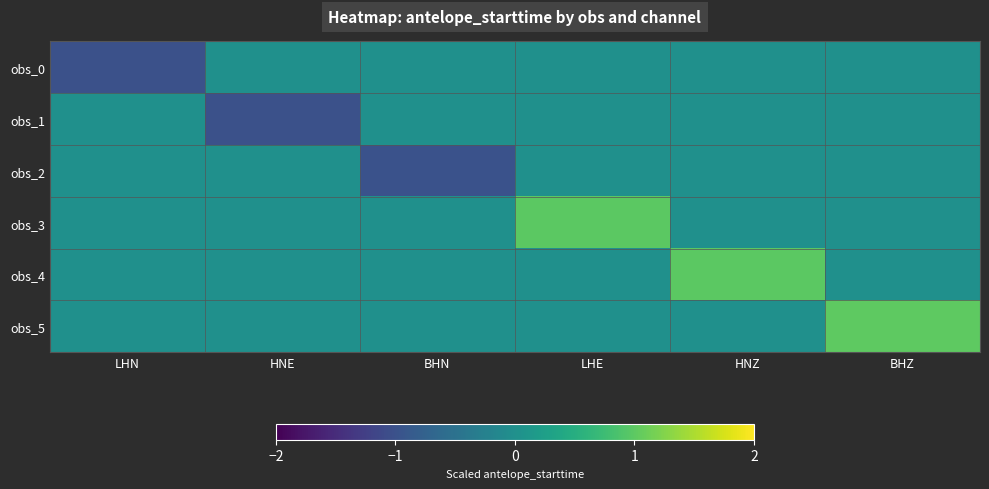

Reading left to right, transcribe all the data shown in this chart.

obs_0: LHN=-1.0	HNE=0.0	BHN=0.0	LHE=0.0	HNZ=0.0	BHZ=0.0
obs_1: LHN=0.0	HNE=-1.0	BHN=0.0	LHE=0.0	HNZ=0.0	BHZ=0.0
obs_2: LHN=0.0	HNE=0.0	BHN=-1.0	LHE=0.0	HNZ=0.0	BHZ=0.0
obs_3: LHN=0.0	HNE=0.0	BHN=0.0	LHE=1.0	HNZ=0.0	BHZ=0.0
obs_4: LHN=0.0	HNE=0.0	BHN=0.0	LHE=0.0	HNZ=1.0	BHZ=0.0
obs_5: LHN=0.0	HNE=0.0	BHN=0.0	LHE=0.0	HNZ=0.0	BHZ=1.0